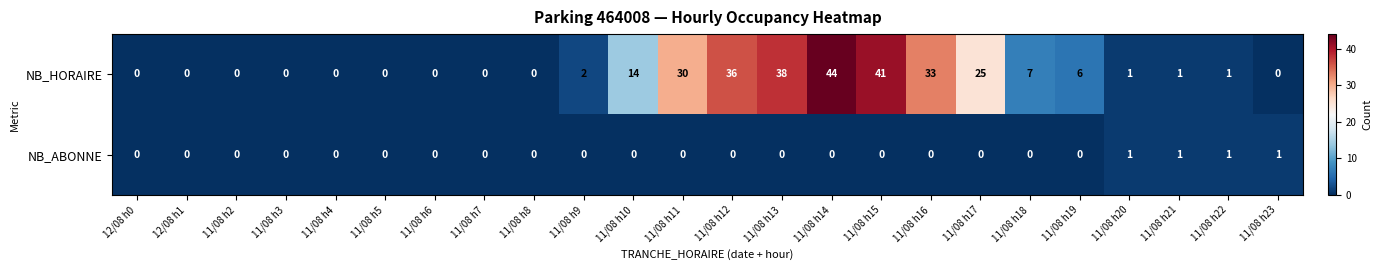

The NB_HORAIRE series shows 0 at 11/08 h2. True or false?

True